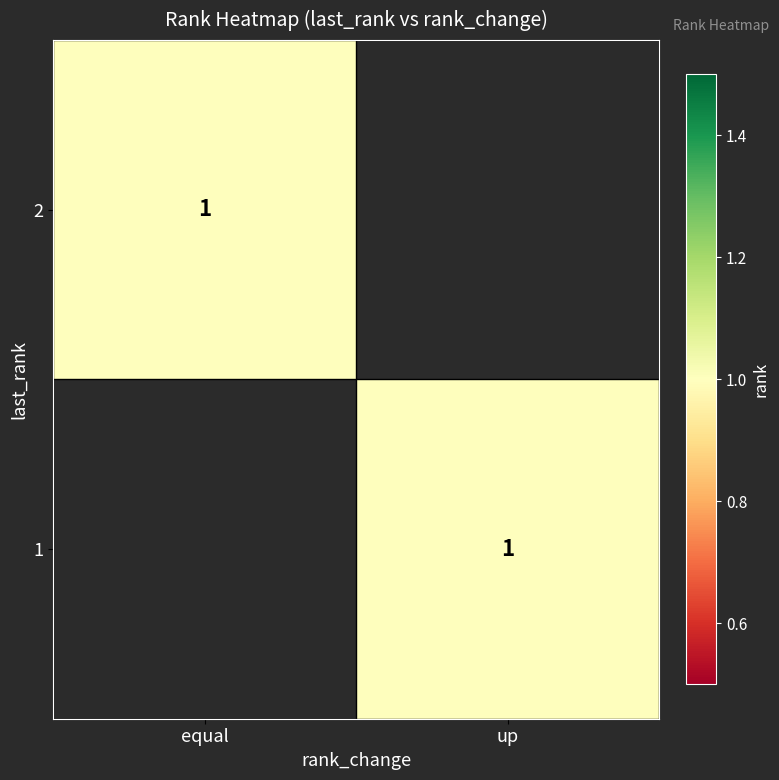

Reading right to left, extract all data points from this chart.

up: 1	0
equal: 0	1